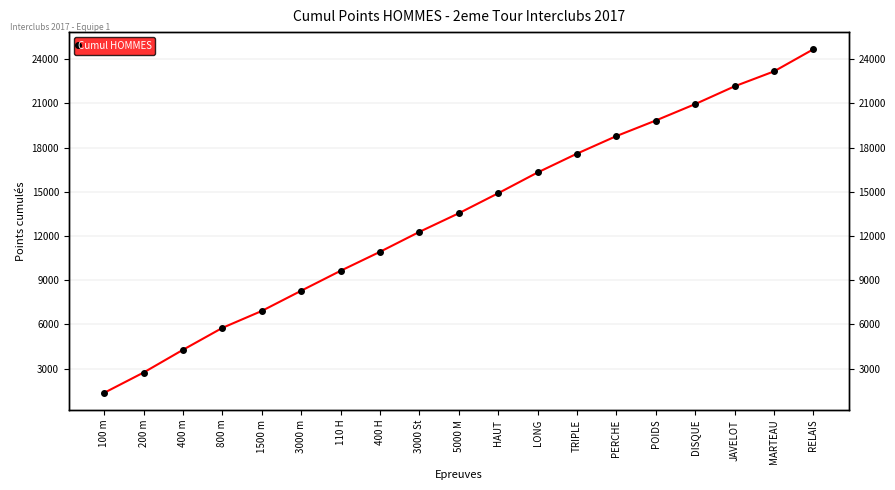

What is the value of the 8th point from the left?

10926